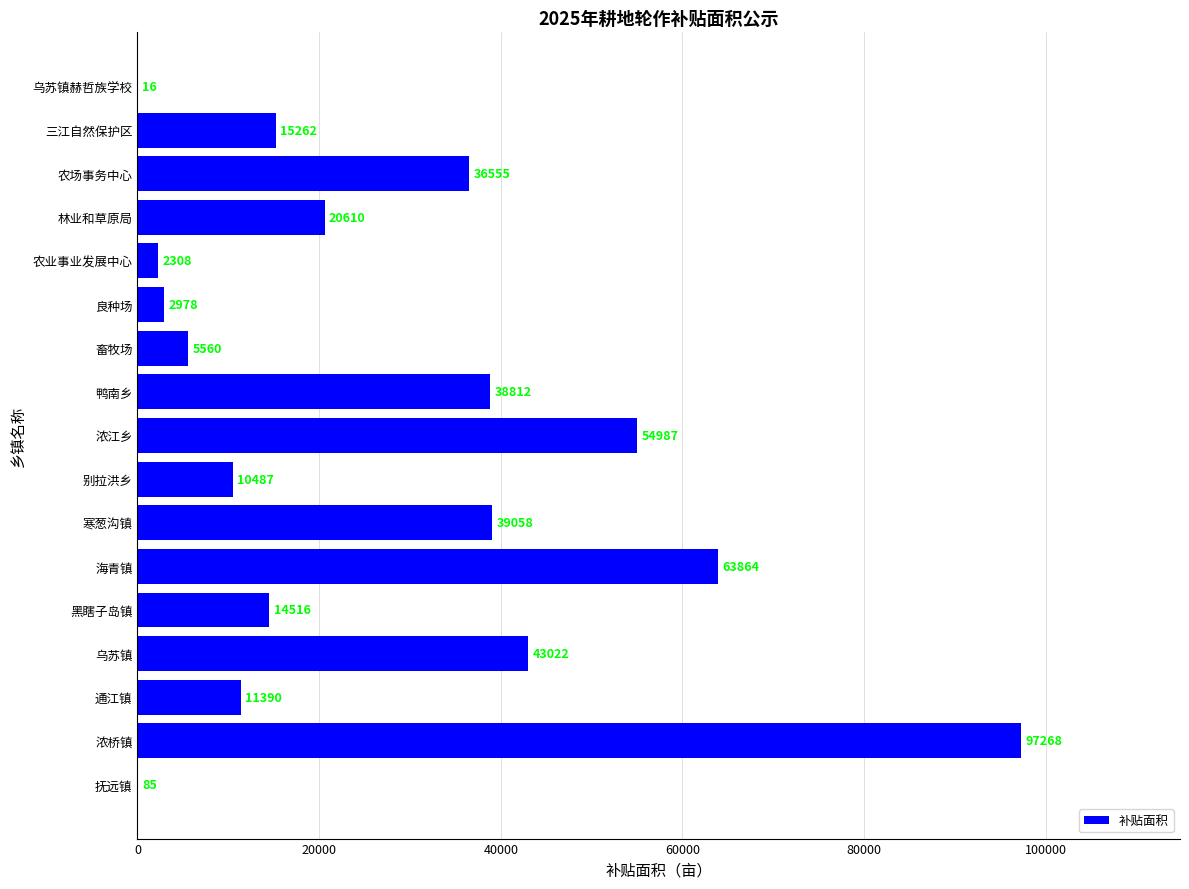

Is it true that the value at 乌苏镇 is 43022?

True